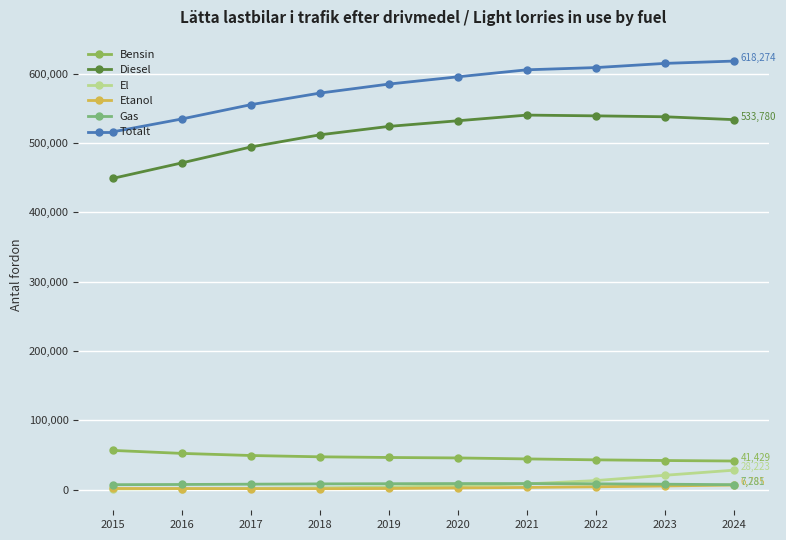

Is the value of Bensin at 2018 greater than the value of Totalt at 2017?

No